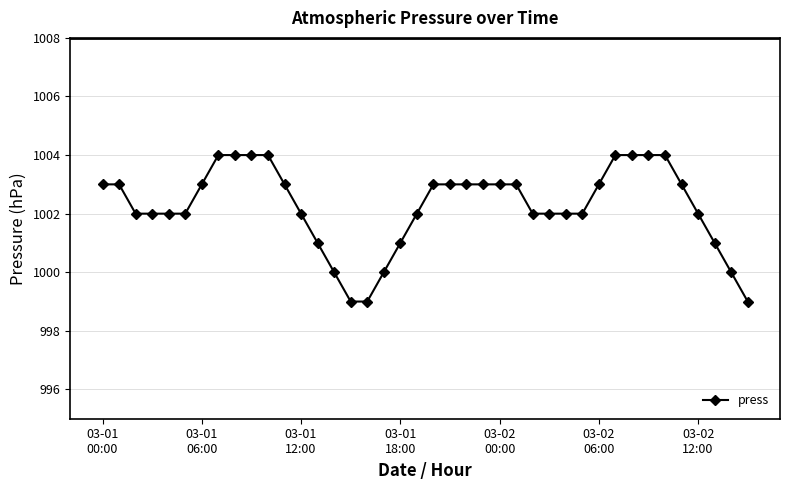

What is the average value?

1002